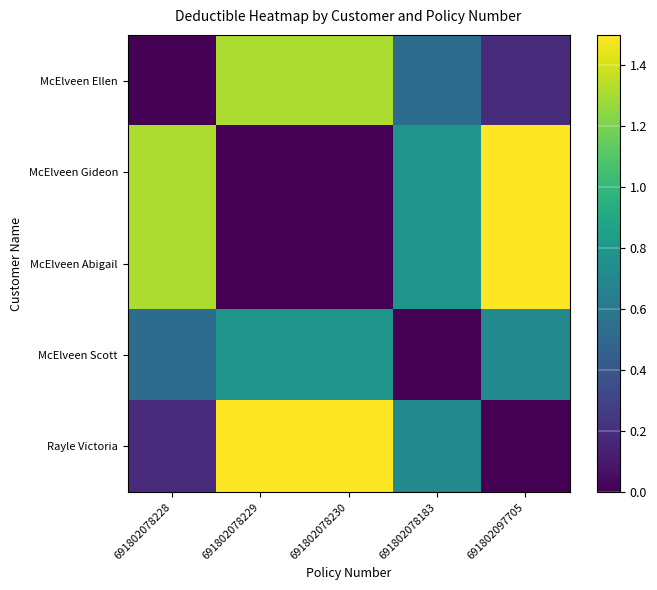

Reading left to right, what are all the values shown in this chart?

McElveen Ellen: 691802078228=0.0	691802078229=1.3	691802078230=1.3	691802078183=0.5	691802097705=0.2
McElveen Gideon: 691802078228=1.3	691802078229=0.0	691802078230=0.0	691802078183=0.8	691802097705=1.5
McElveen Abigail: 691802078228=1.3	691802078229=0.0	691802078230=0.0	691802078183=0.8	691802097705=1.5
McElveen Scott: 691802078228=0.5	691802078229=0.8	691802078230=0.8	691802078183=0.0	691802097705=0.7
Rayle Victoria: 691802078228=0.2	691802078229=1.5	691802078230=1.5	691802078183=0.7	691802097705=0.0